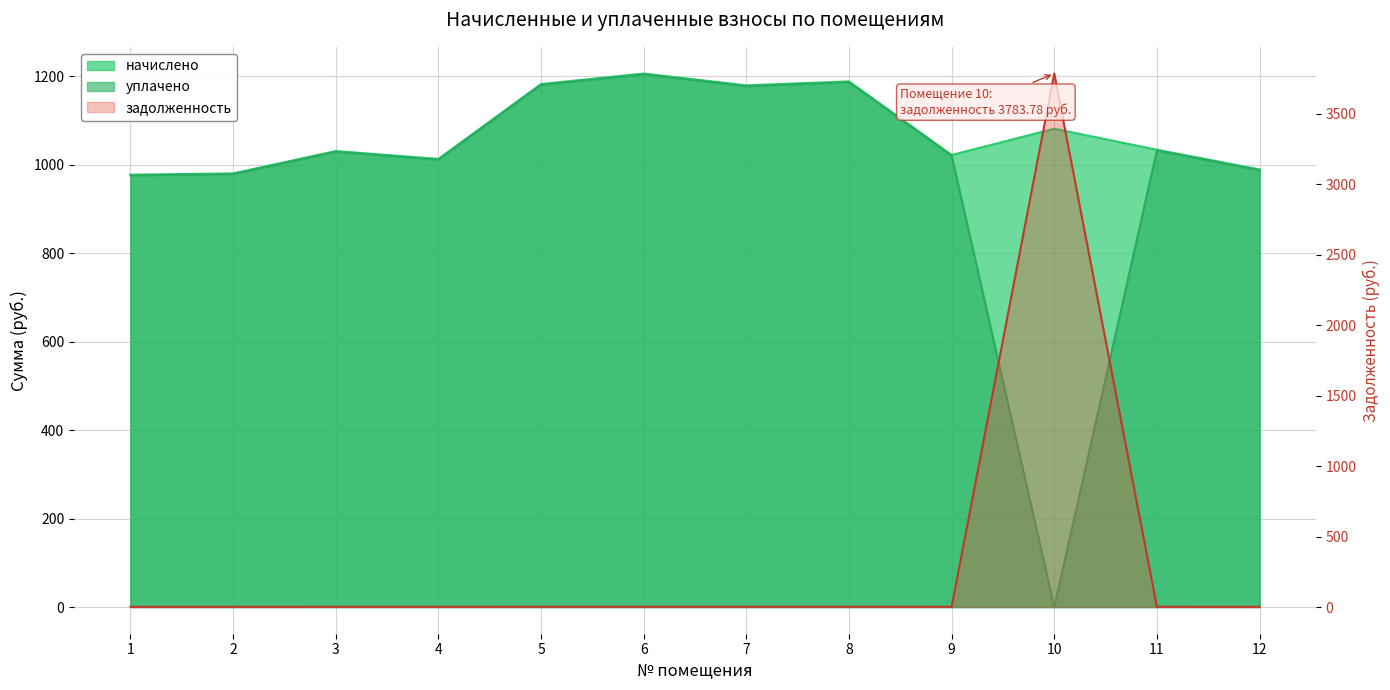

Where is the first local maximum for задолженность?

3